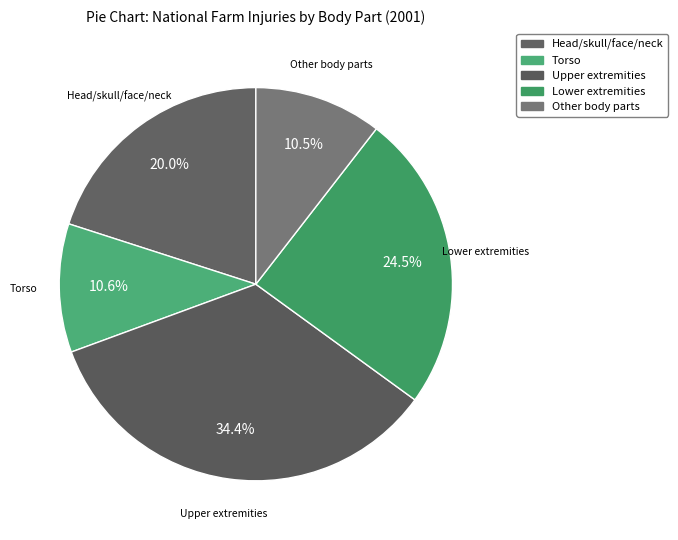

What is the ratio of the value at Torso to the value at Upper extremities?

0.3